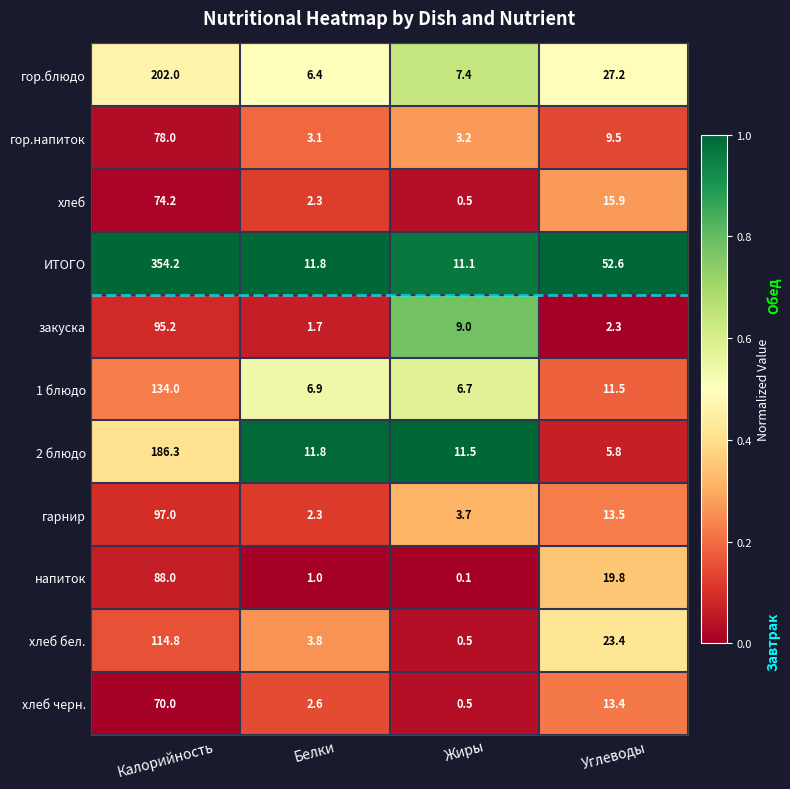

Where is гор.блюдо nearest to the value 104?

Углеводы